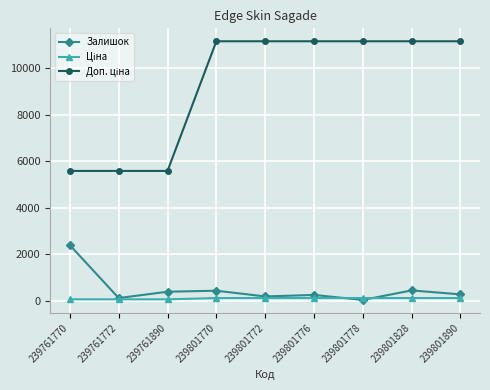

What is the greatest value displayed?

11169.0